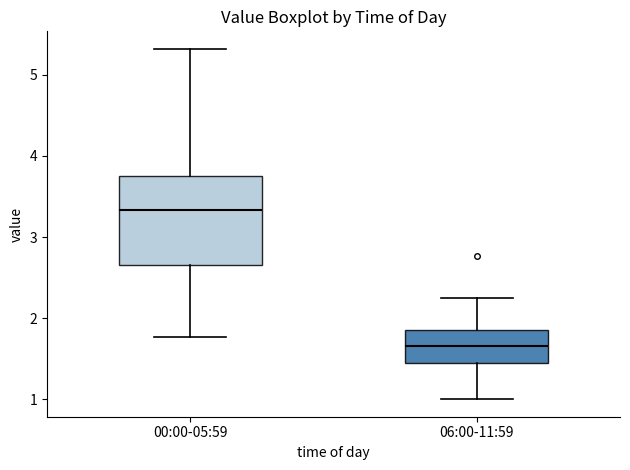

Reading left to right, read every box against the y-axis: the position of its median line, the range the box covers, and the ends of its whiskers. The values are not printed on the chart, so give them approximately, as read against the axis.

00:00-05:59: median 3.3, box 2.7 to 3.8, whiskers 1.8 to 5.3
06:00-11:59: median 1.7, box 1.5 to 1.9, whiskers 1.0 to 2.3